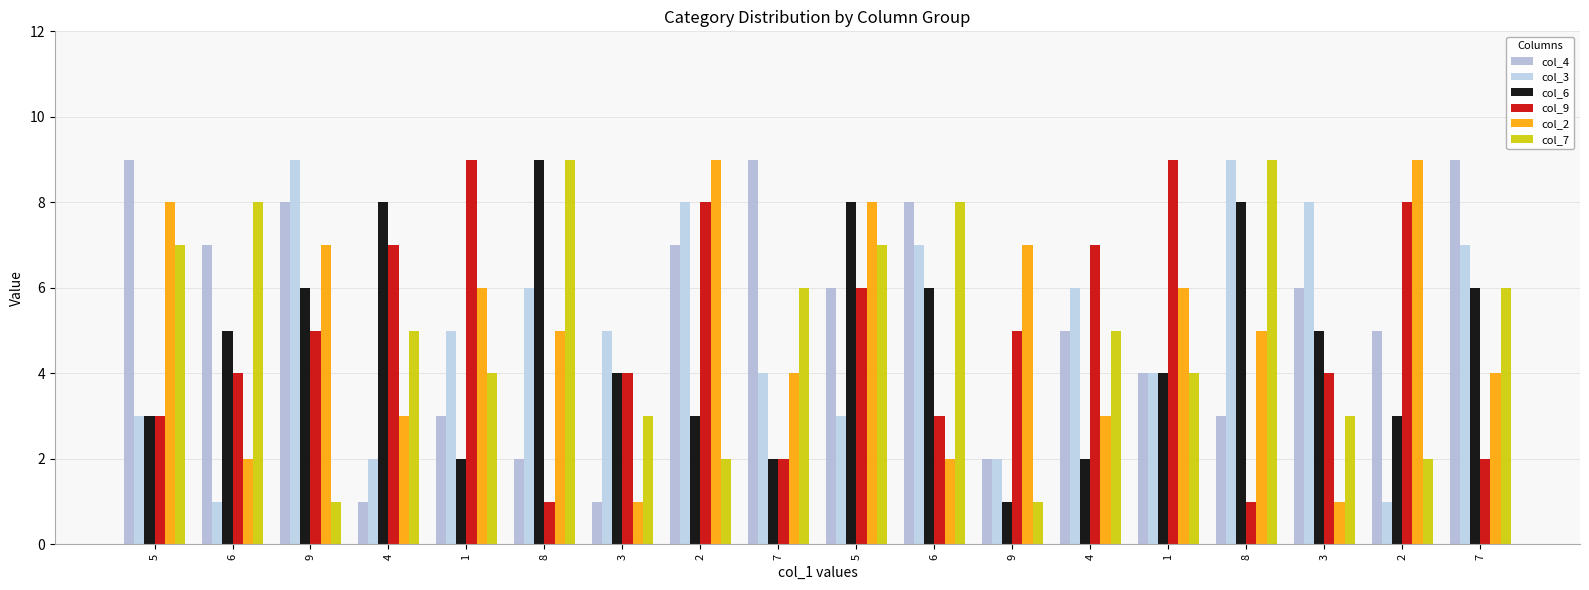

At which label is col_6 closest to 5?

6